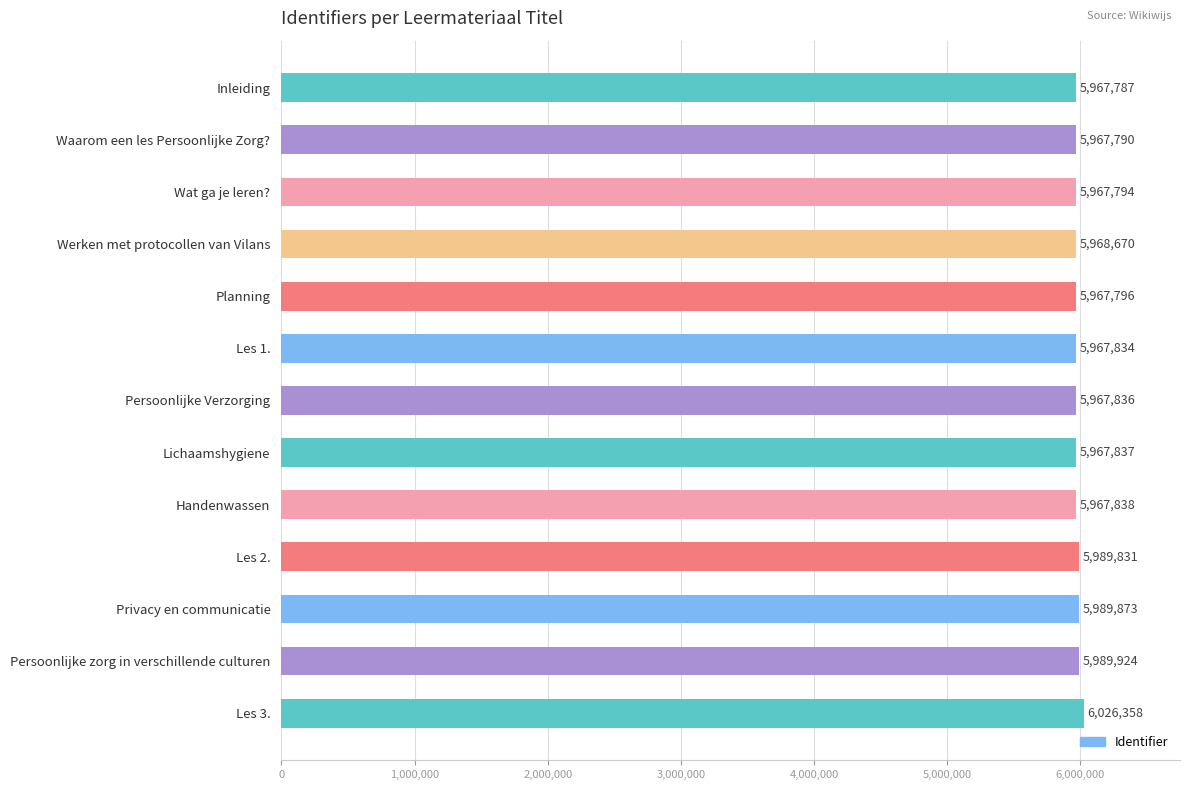

What is the label of the 4th bar from the top?

Werken met protocollen van Vilans